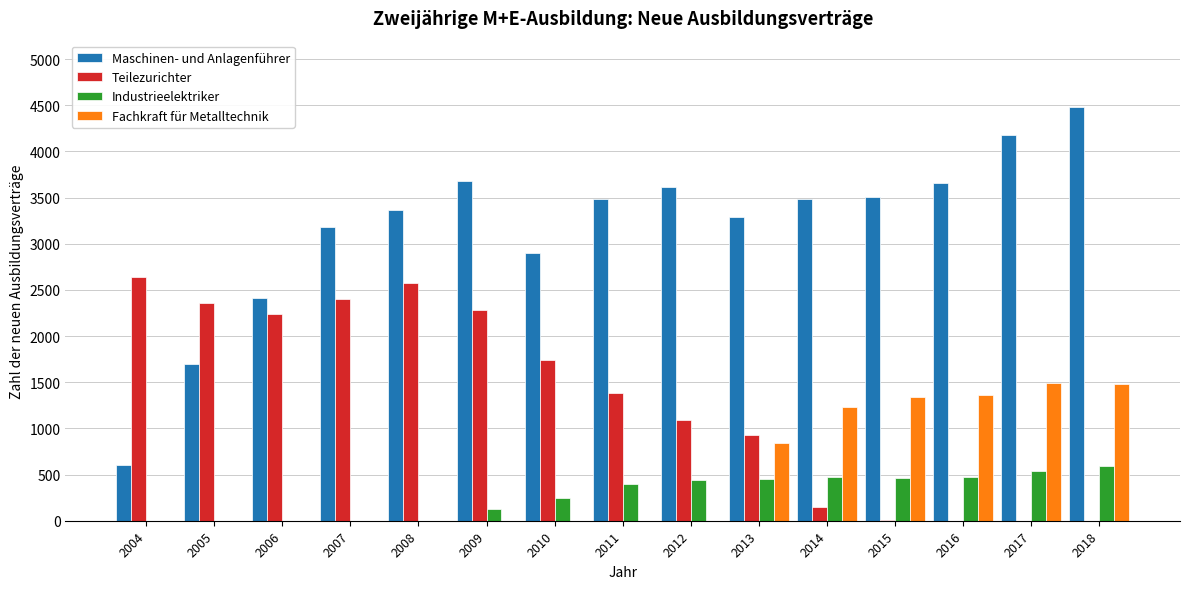

The Industrieelektriker series shows 0 at 2005. True or false?

True